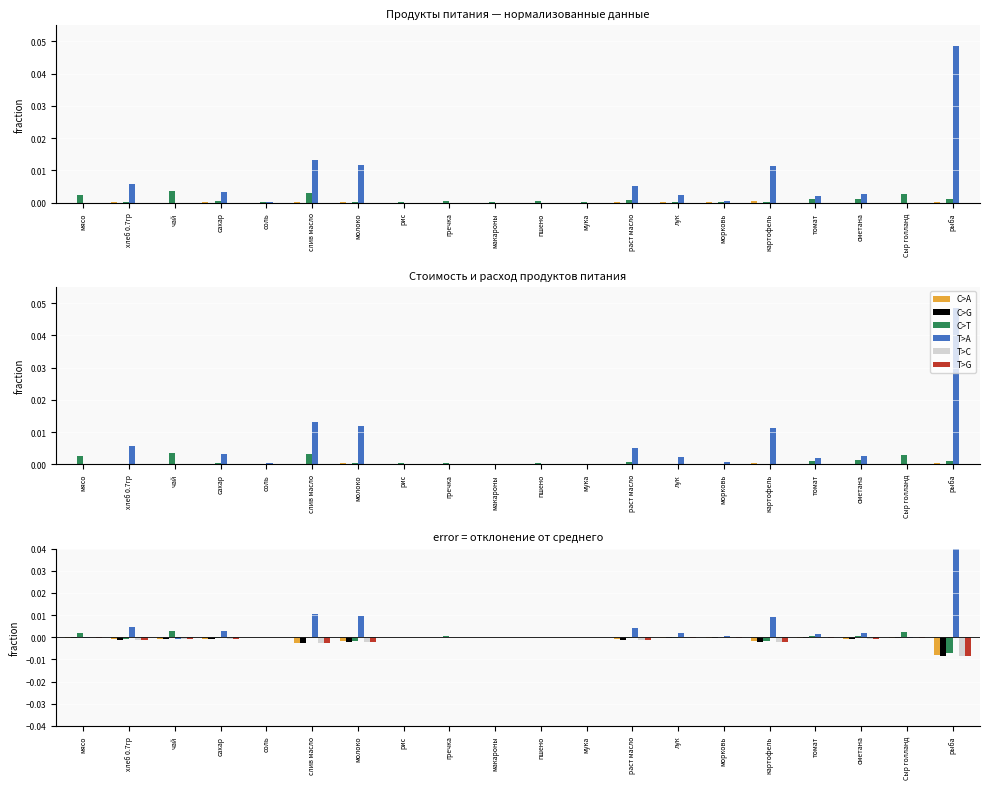

Are the bars grouped side by side (vs. stacked)?

Yes